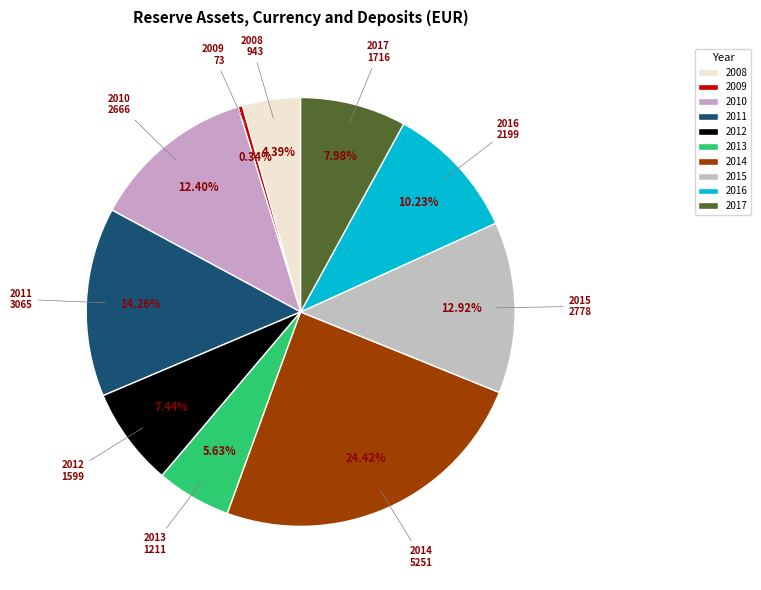

To the nearest percent, what portion does 2017 represent?

8%